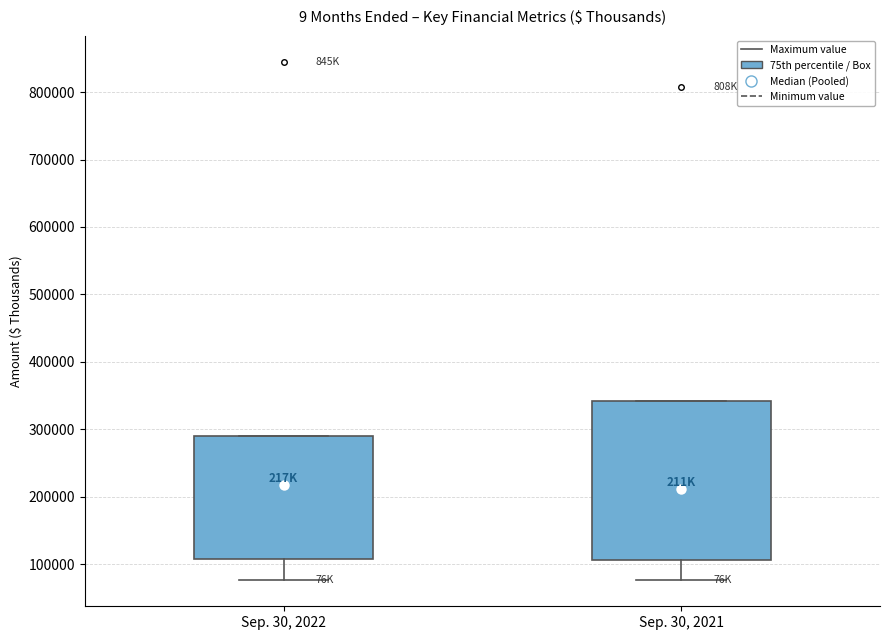

Comparing the boxes themselves (not the whiskers), which one is the tallest?

Sep. 30, 2021